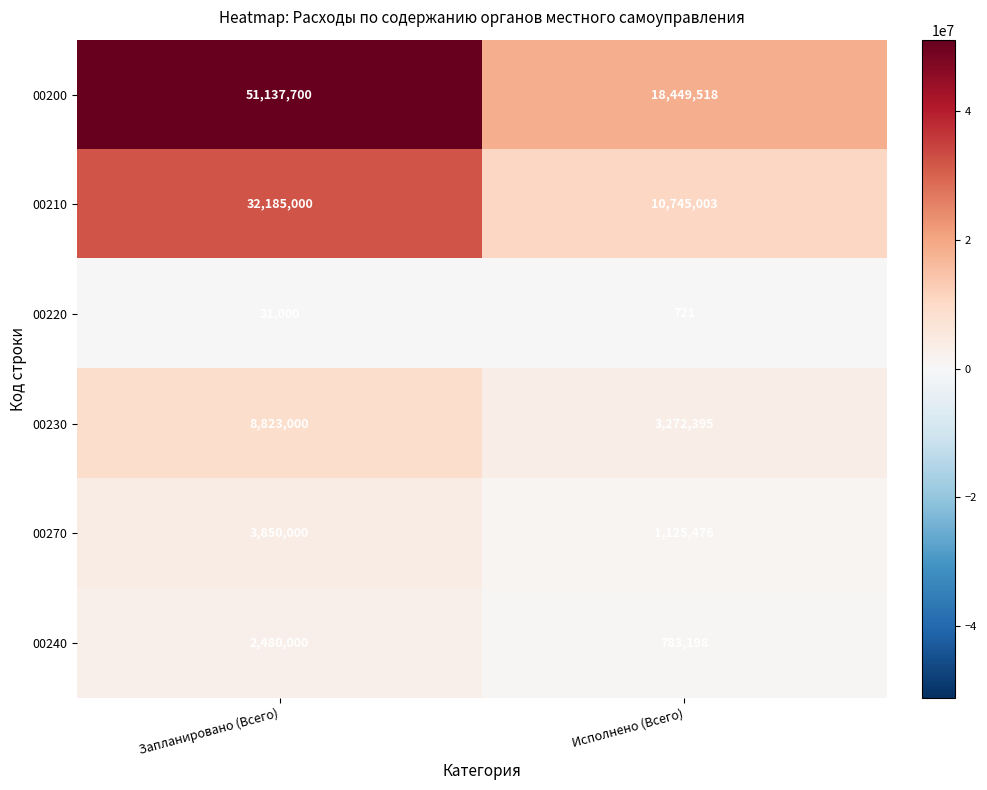

Which series has the largest total across all categories?

00200